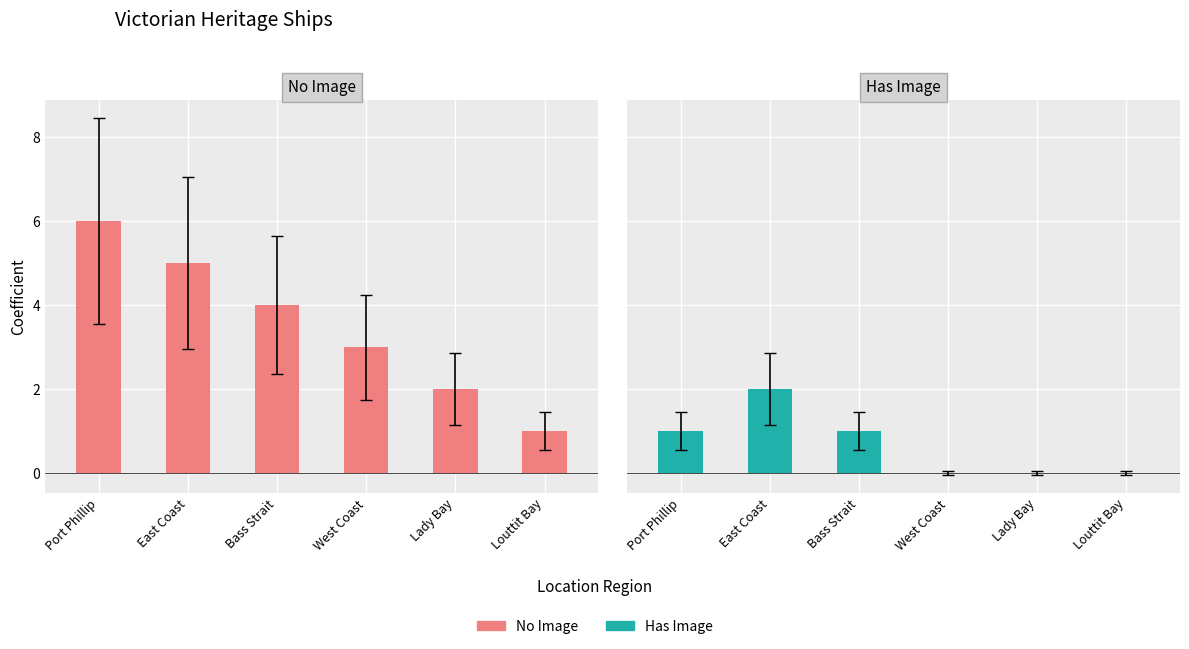

Which category has the highest value in the No Image series?

Port Phillip